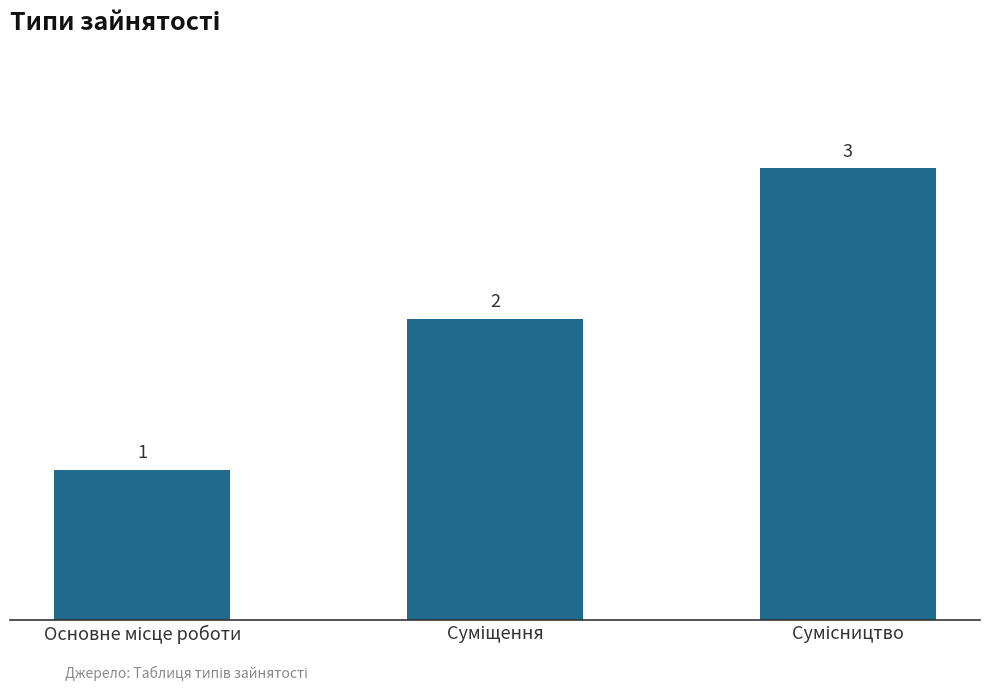

What is the value of the 3rd bar from the left?

3